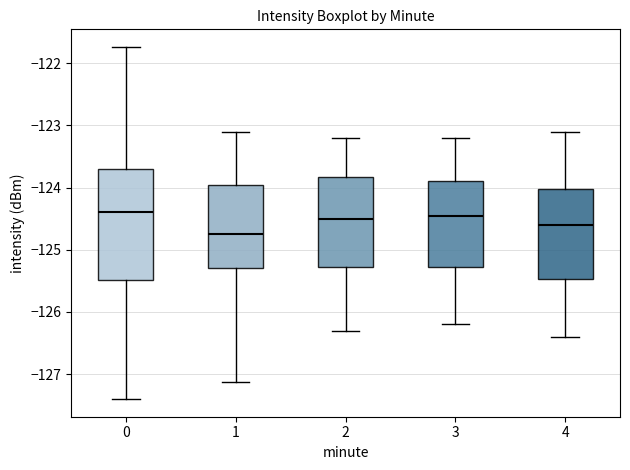

Comparing the boxes themselves (not the whiskers), which one is the tallest?

0